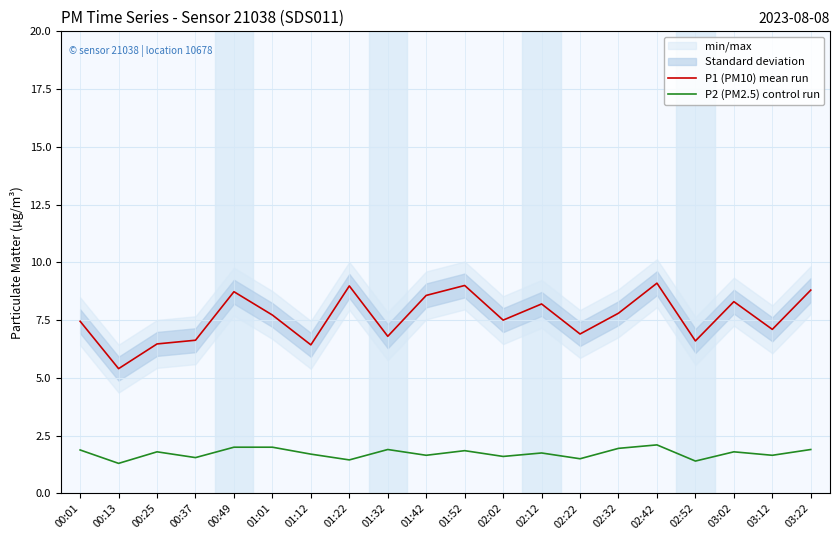

What is the difference between the P2 (PM2.5) control run values at 03:22 and 00:49?

0.1